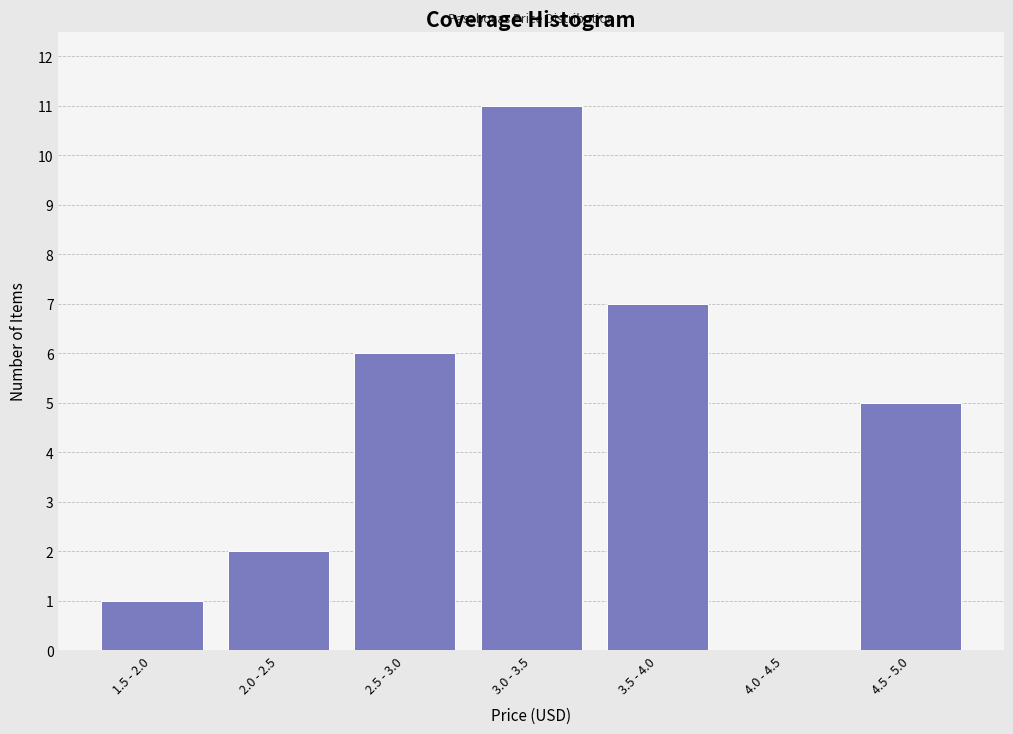

Reading left to right, list all the values displayed in this chart.

1.5 - 2.0=1	2.0 - 2.5=2	2.5 - 3.0=6	3.0 - 3.5=11	3.5 - 4.0=7	4.0 - 4.5=0	4.5 - 5.0=5